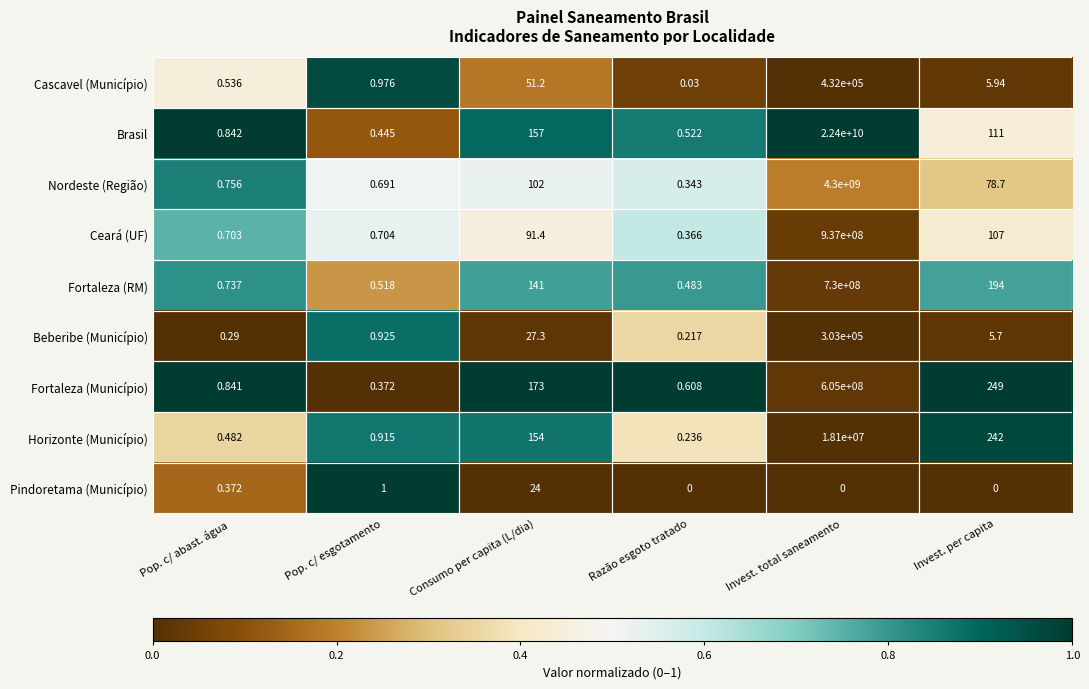

Which series has the largest range (max minus min)?

Brasil